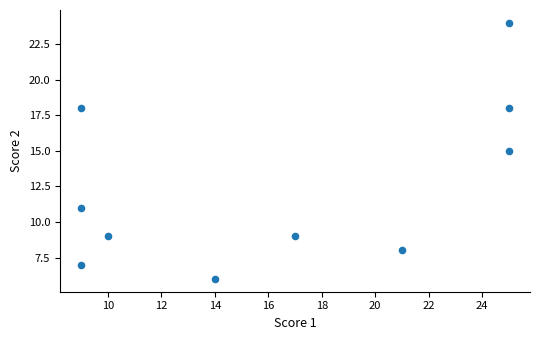

What is the range of X values (max minus min)?

16